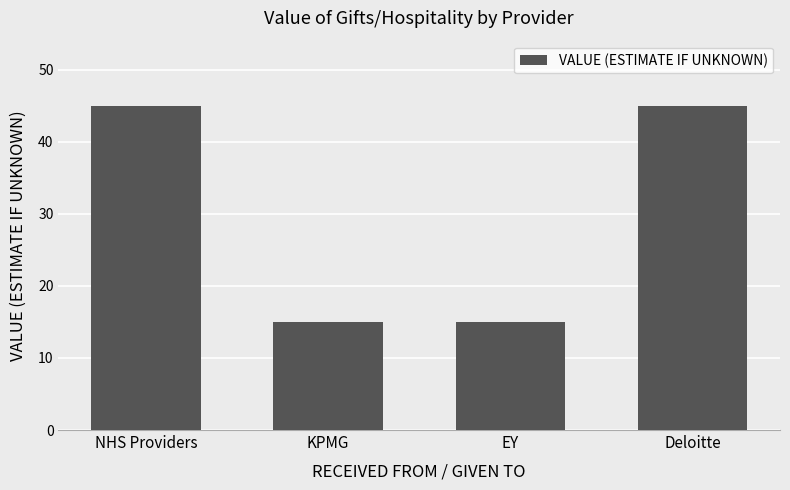

What is the smallest value displayed?

15